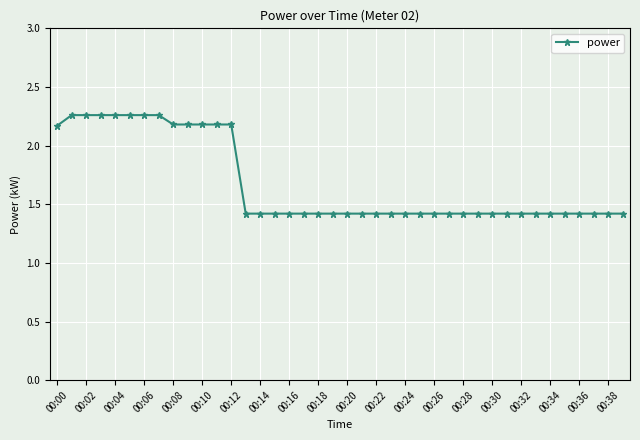

What is the difference between the maximum and minimum values?

0.8